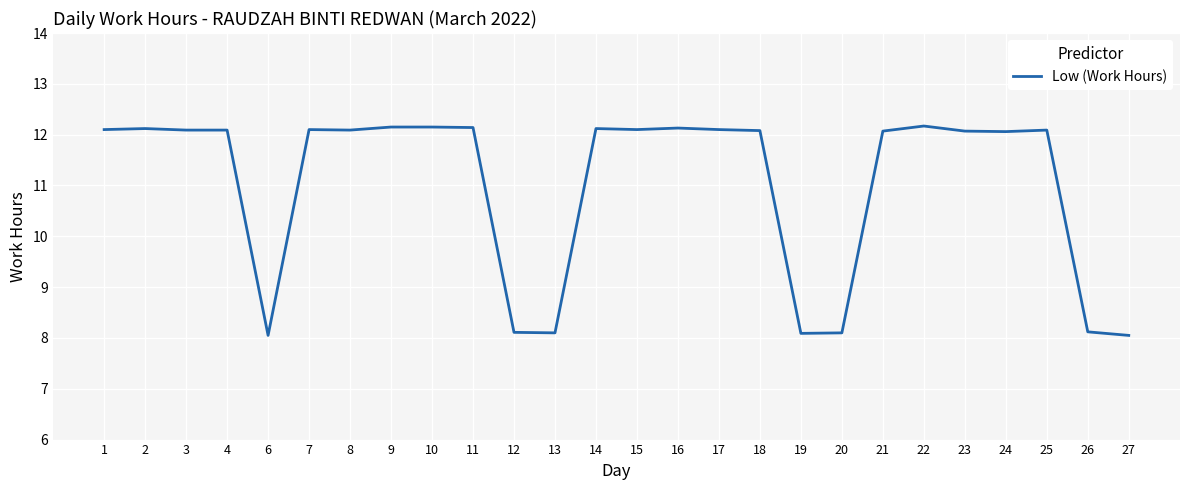

What is the maximum value shown in the chart?

12.2